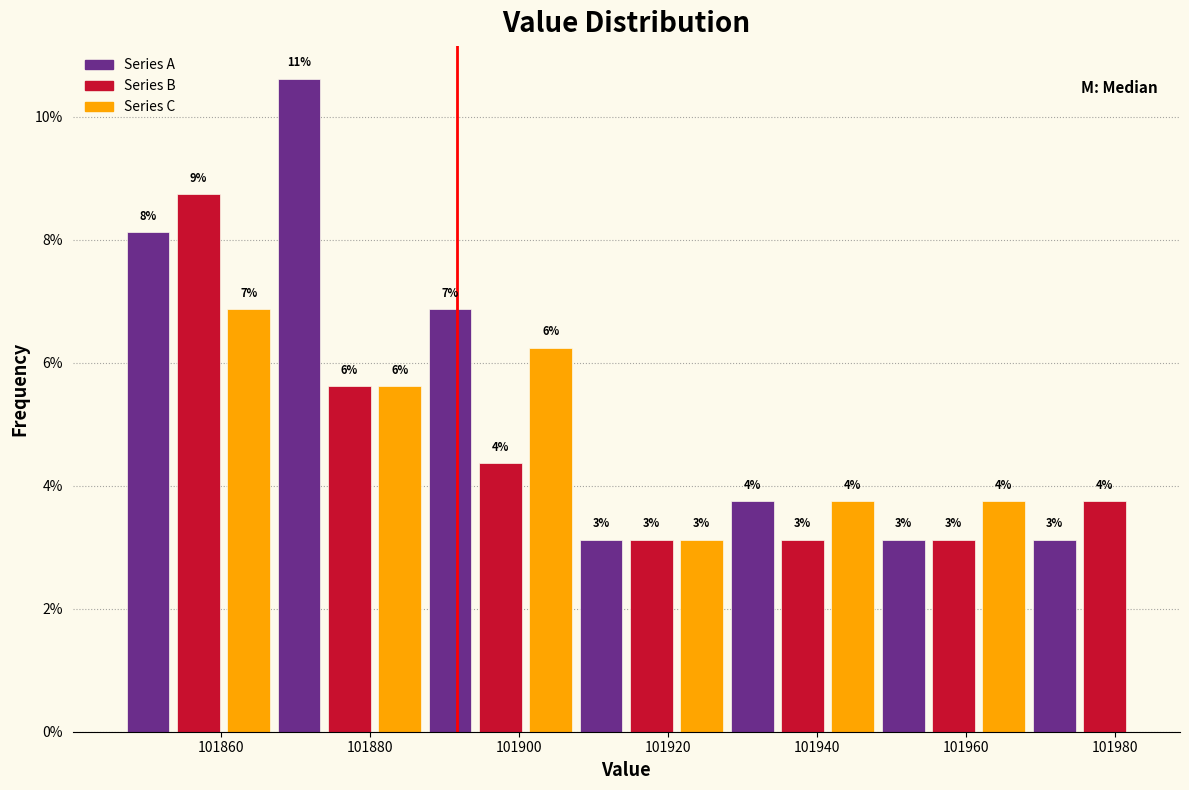

Around what value on the x-axis is the tallest bar? Give the approximate position of its centre, as read against the axis.

101870